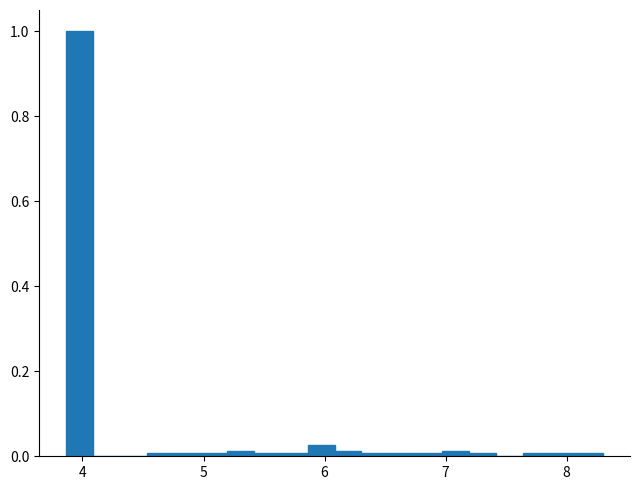

Around what value on the x-axis is the tallest bar? Give the approximate position of its centre, as read against the axis.

4.0